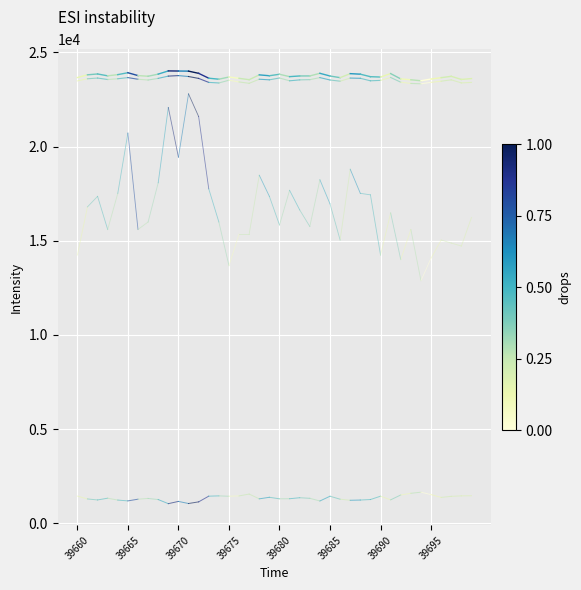

How many values in the col_517 series are below 23604?

1